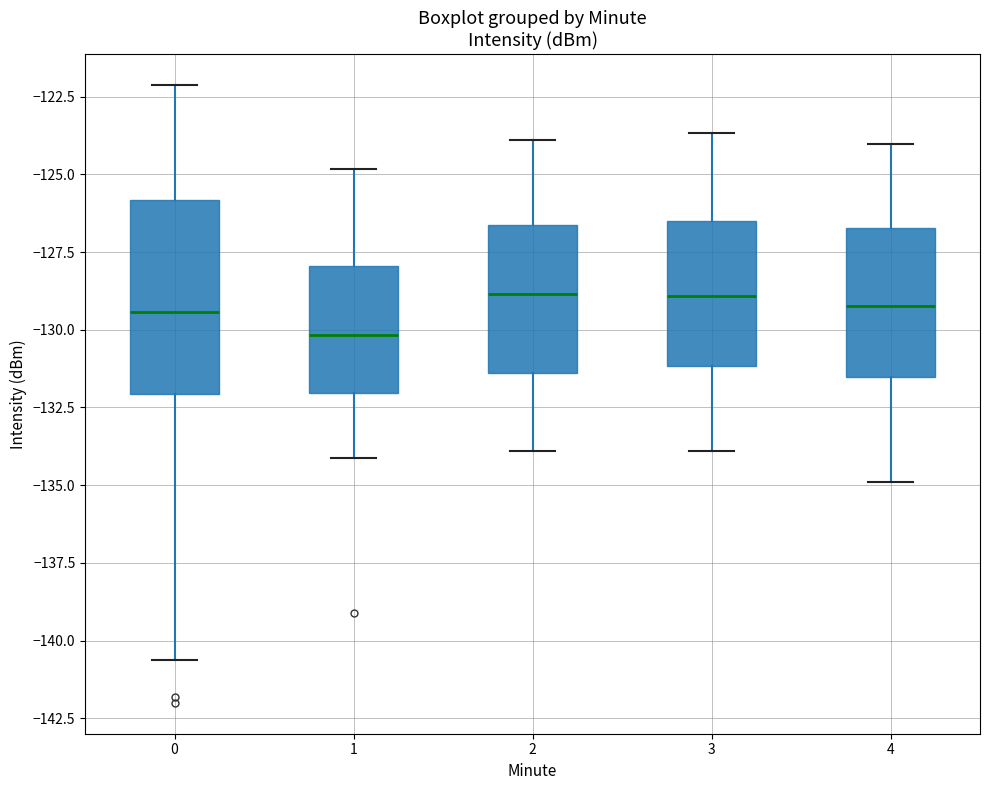

Comparing the boxes themselves (not the whiskers), which one is the tallest?

0